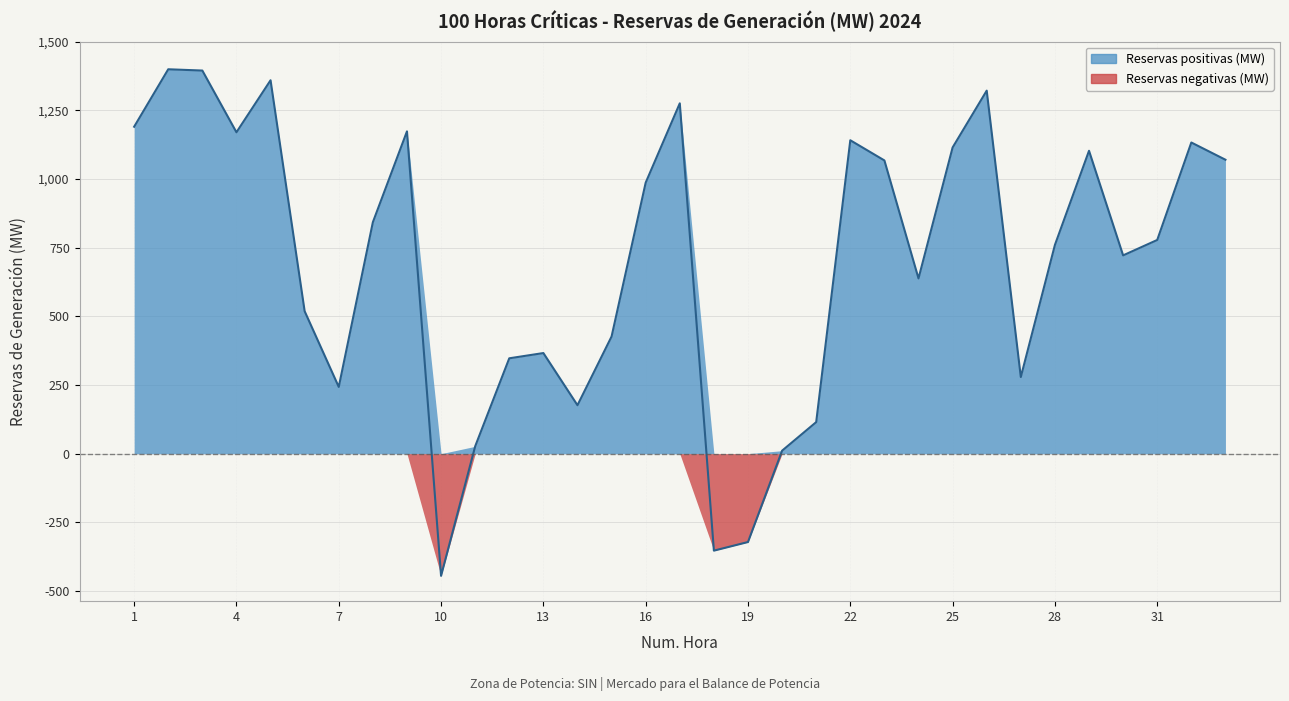

At which category does the data reach its first local peak?

2